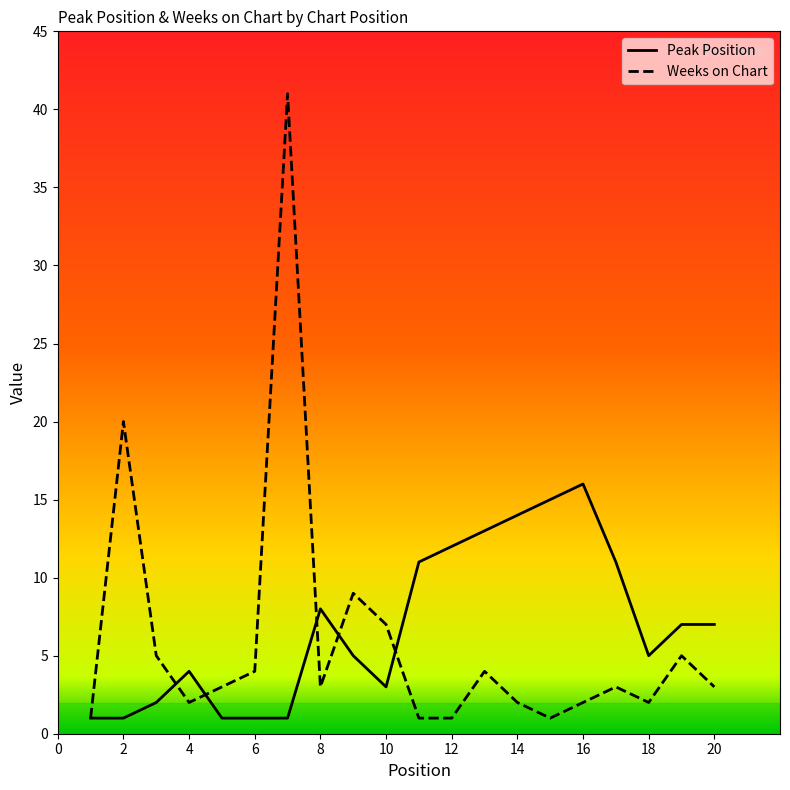

Which series has the largest range (max minus min)?

Weeks on Chart